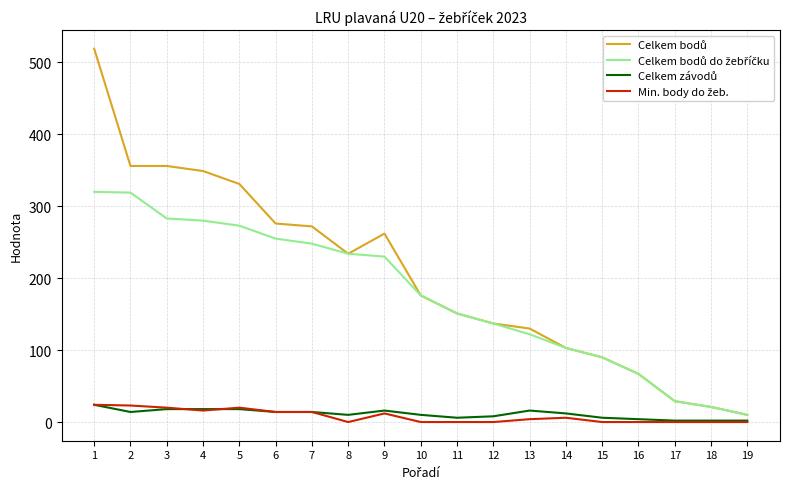

What is the greatest value displayed?

519